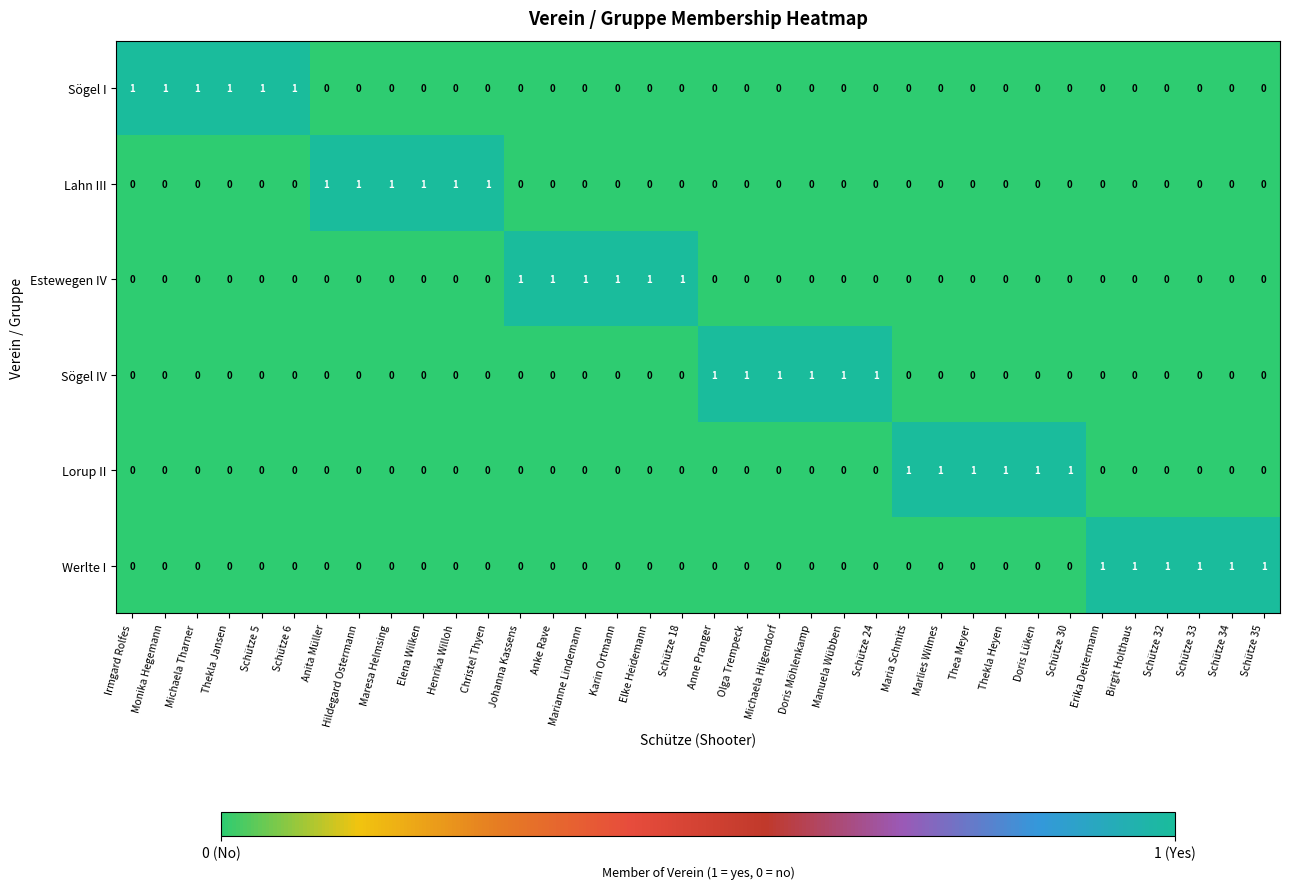

Is the value of Lahn III at Marlies Wilmes greater than the value of Estewegen IV at Marianne Lindemann?

No